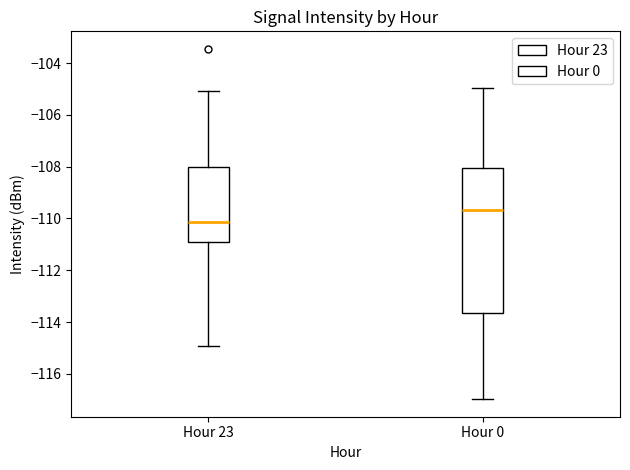

Reading left to right, transcribe this box plot: for each box, give where its median line is, the range the box spans, and where its two whiskers end, as read against the y-axis. The values are not printed on the chart, so give them approximately, as read against the axis.

Hour 23: median -110.2, box -111.0 to -108.0, whiskers -115.0 to -105.0
Hour 0: median -109.6, box -113.6 to -108.0, whiskers -117.0 to -105.0